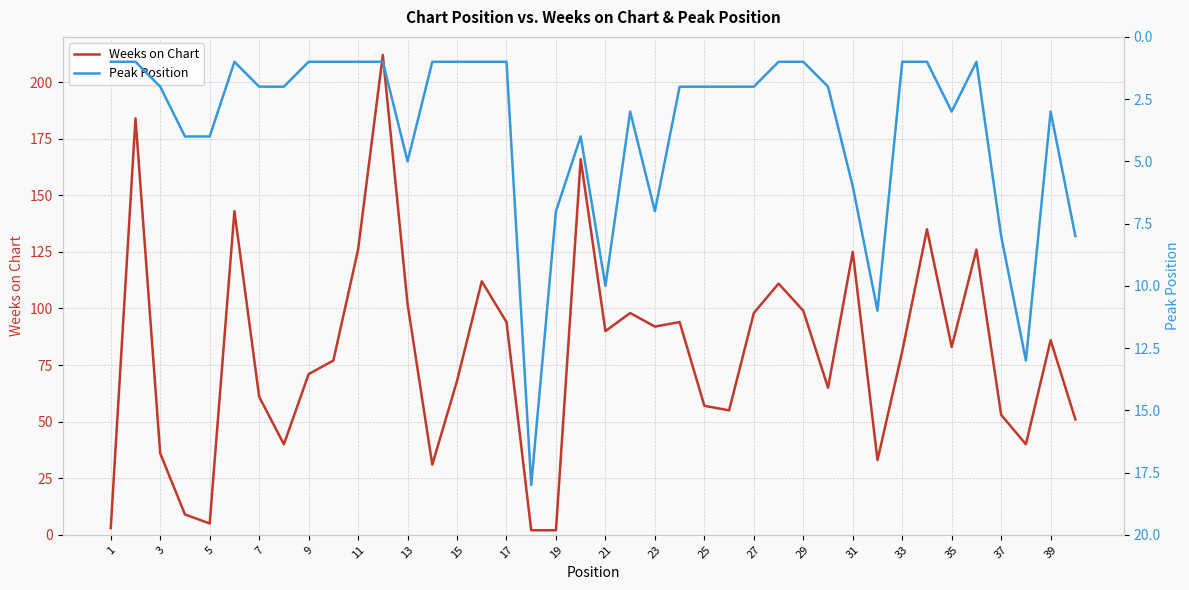

Is it true that Weeks on Chart equals 64 at 29?

False